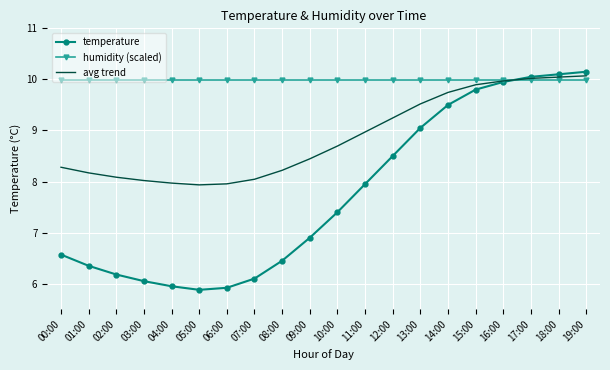

Where does the temperature series first go above 7?

10:00